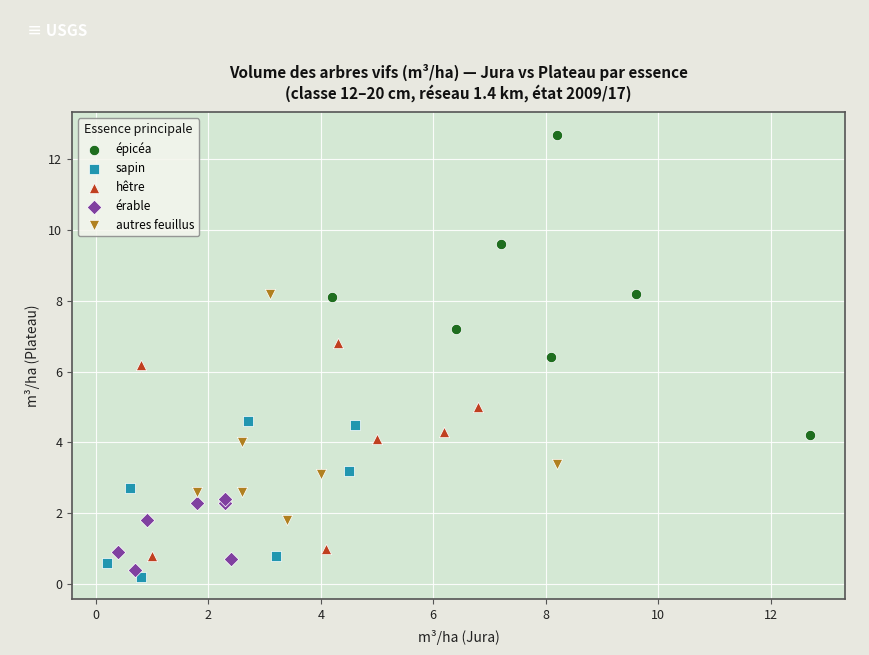

Which series has the largest Y range (max minus min)?

épicéa